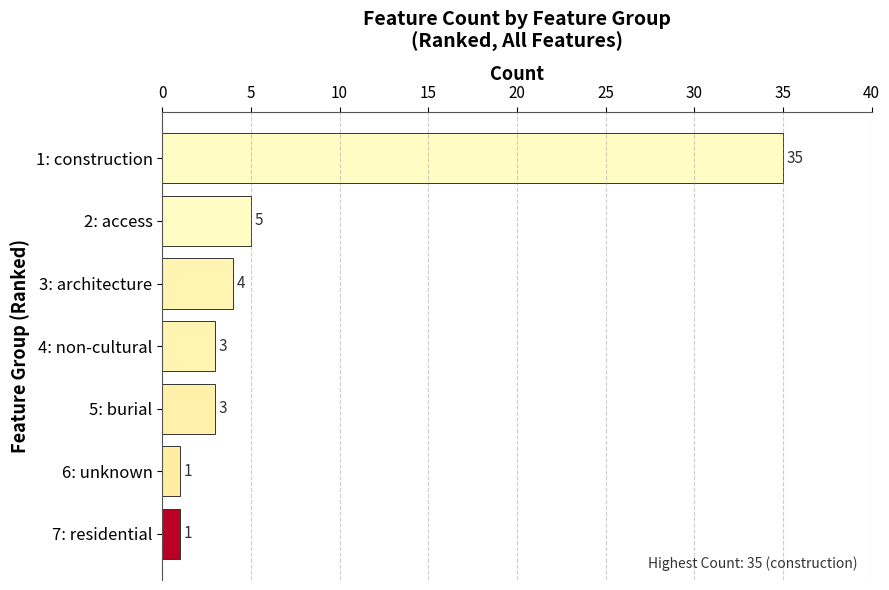

What is the minimum value shown in the chart?

1